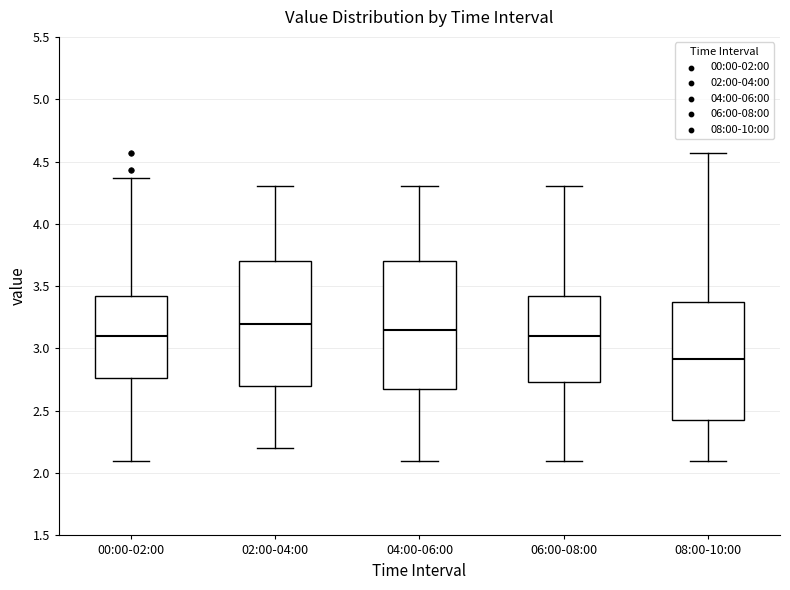

Reading left to right, transcribe this box plot: for each box, give where its median line is, the range the box spans, and where its two whiskers end, as read against the y-axis. The values are not printed on the chart, so give them approximately, as read against the axis.

00:00-02:00: median 3.10, box 2.75 to 3.40, whiskers 2.10 to 4.35
02:00-04:00: median 3.20, box 2.70 to 3.70, whiskers 2.20 to 4.30
04:00-06:00: median 3.15, box 2.70 to 3.70, whiskers 2.10 to 4.30
06:00-08:00: median 3.10, box 2.75 to 3.40, whiskers 2.10 to 4.30
08:00-10:00: median 2.90, box 2.45 to 3.35, whiskers 2.10 to 4.55